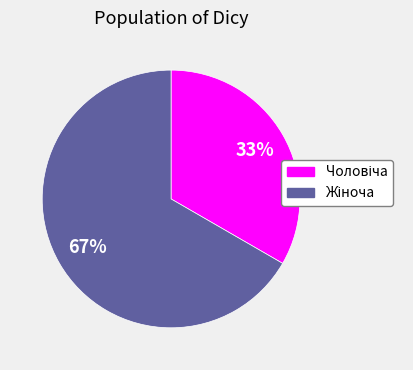

Is there a majority slice in this chart?

Yes